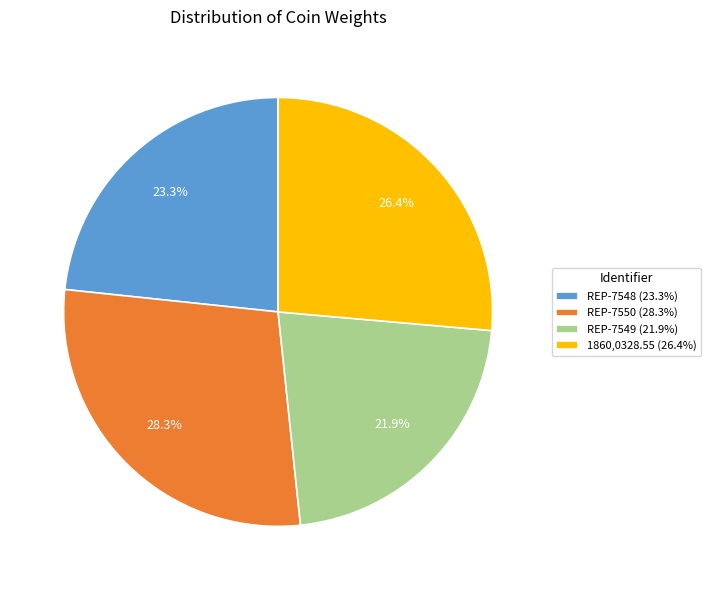

Between 1860,0328.55 and REP-7548, which is larger?

1860,0328.55